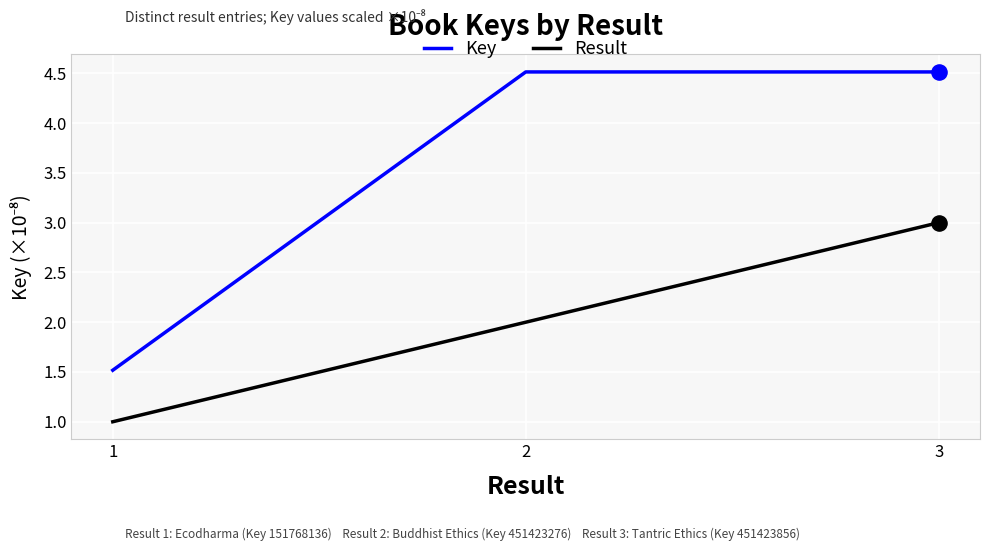

Which series has the largest total across all categories?

Key